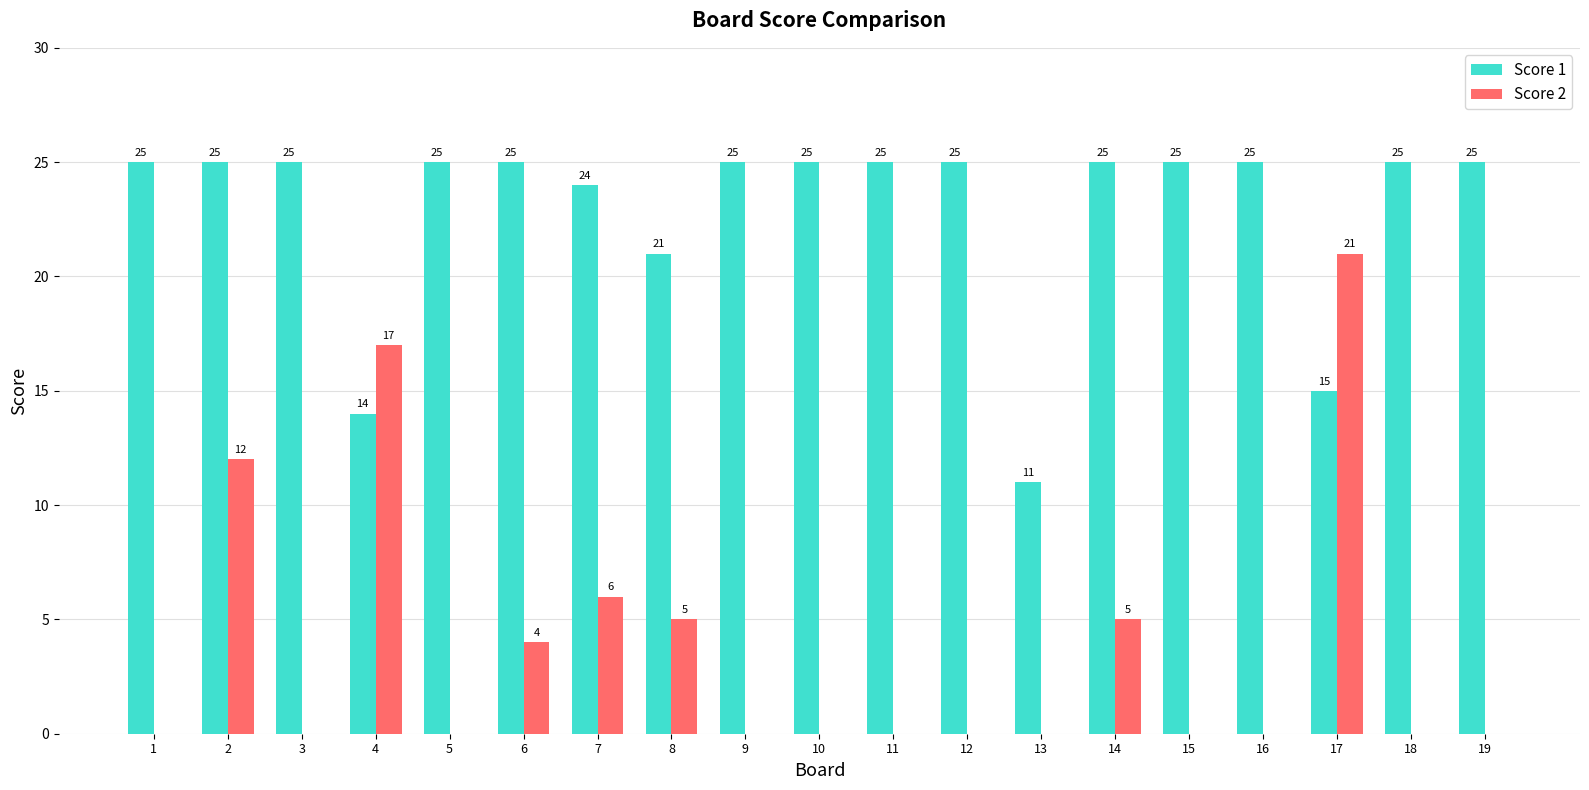

Is the value of Score 1 at 7 greater than the value of Score 2 at 10?

Yes